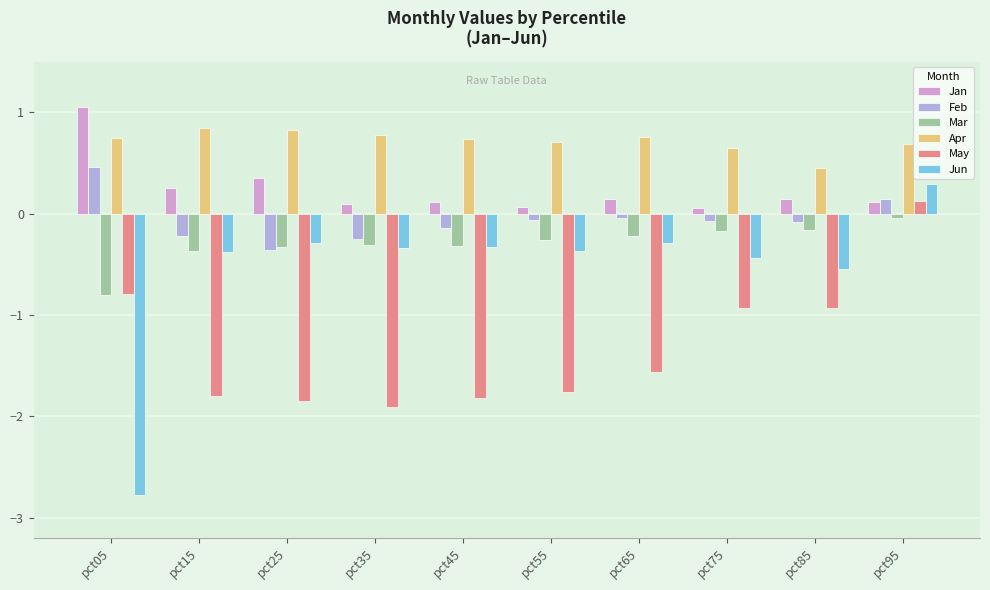

The value of Jan at pct45 is 0.1. True or false?

True